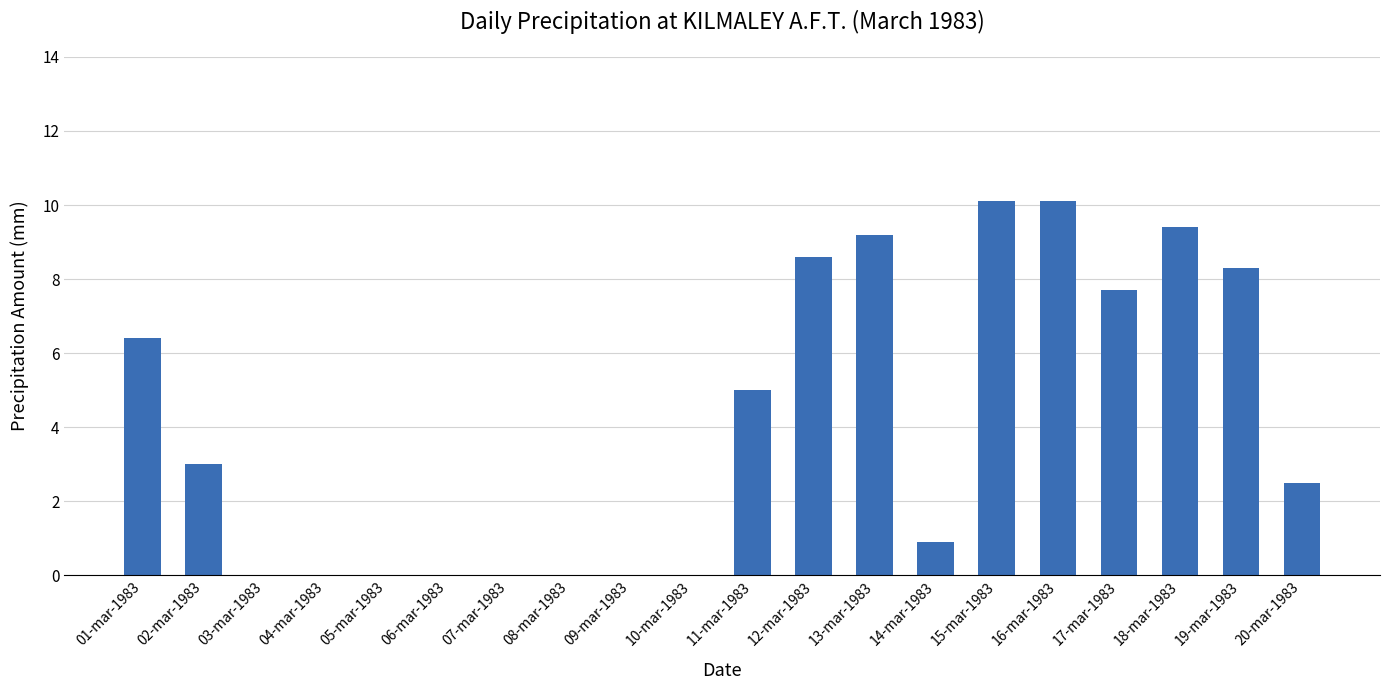

What is the change in value from 11-mar-1983 to 18-mar-1983?

+4.4